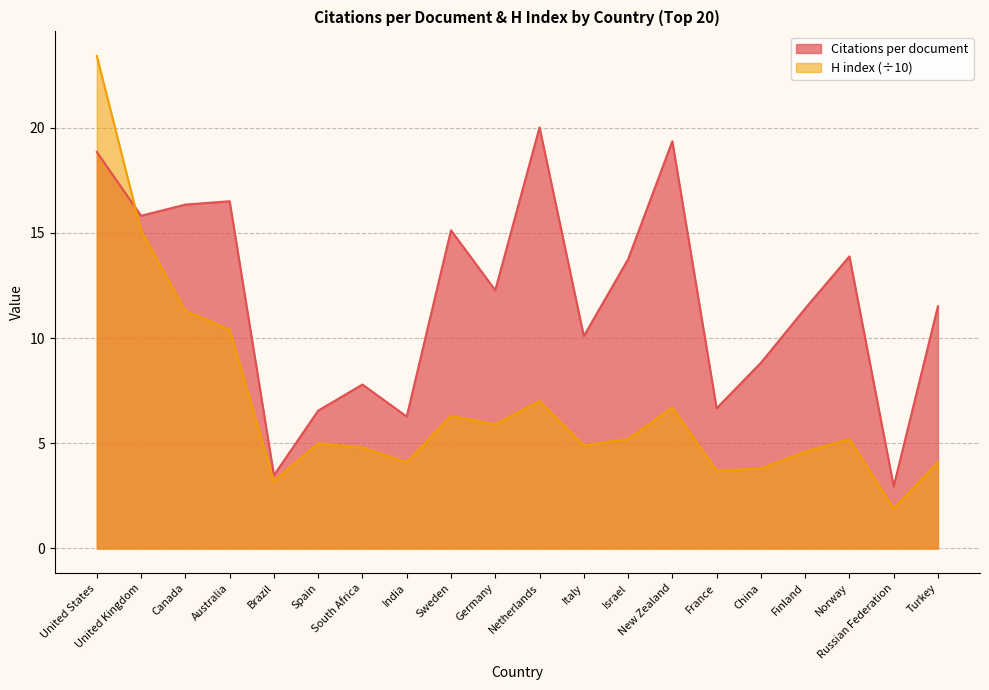

What is the total value across all series at Finland?

16.0